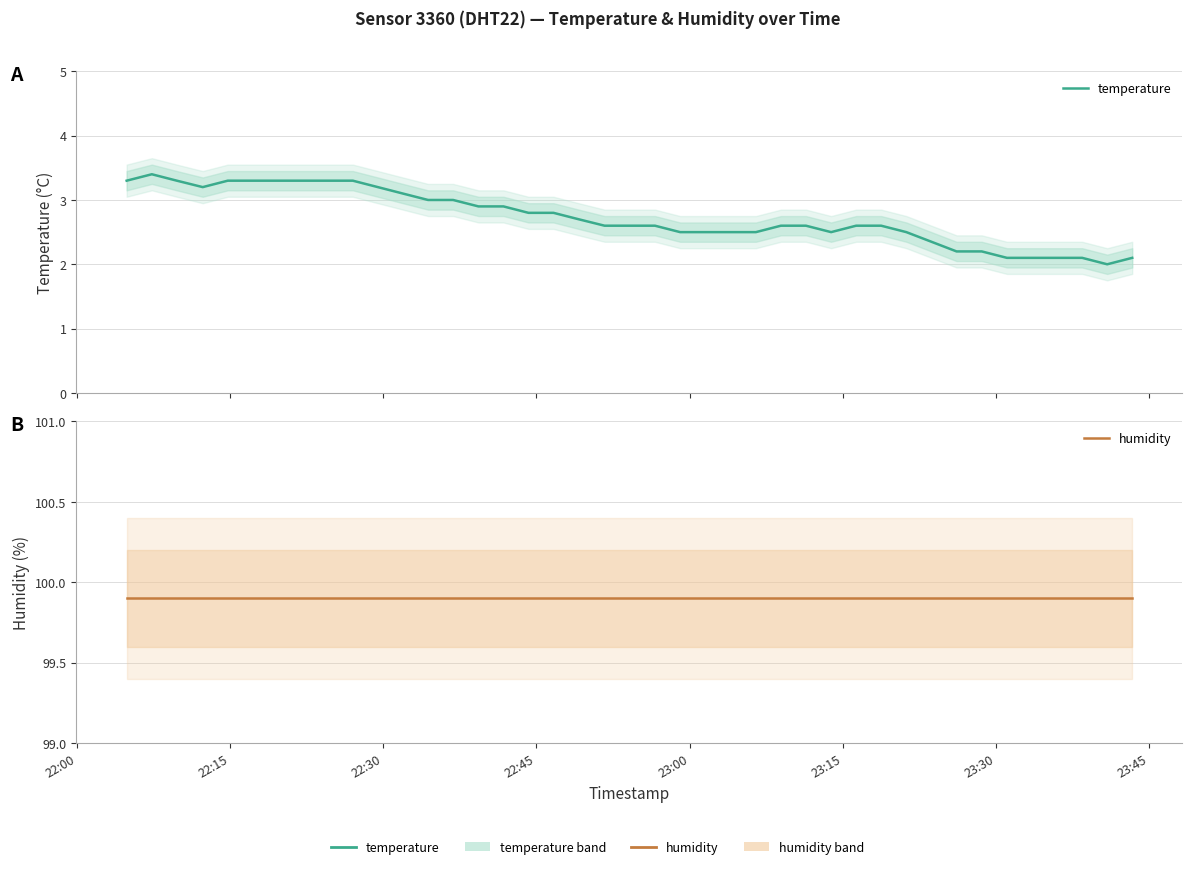

Is the value of temperature at 22:15 greater than the value of humidity at 20?

No